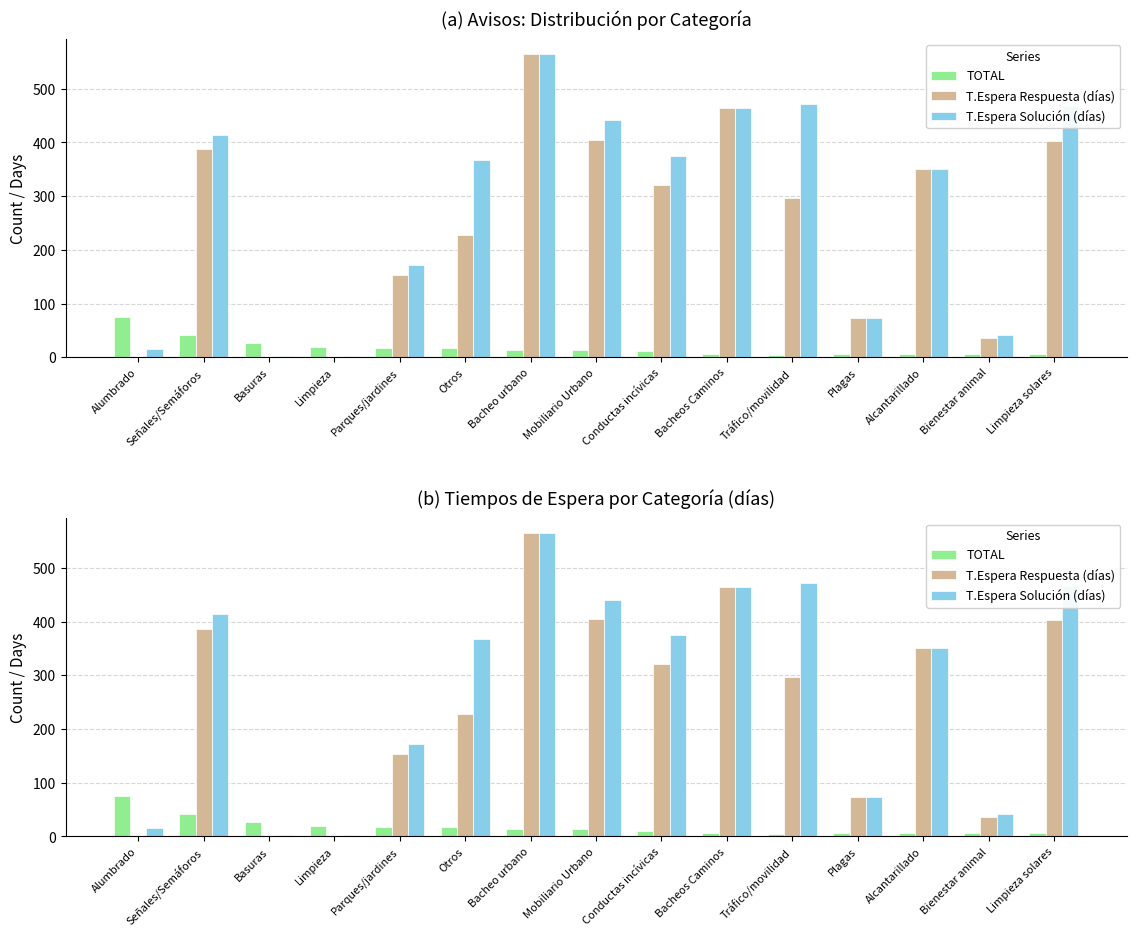

Is the value of T.Espera Solución (días) at Alcantarillado greater than the value of T.Espera Respuesta (días) at Mobiliario Urbano?

No